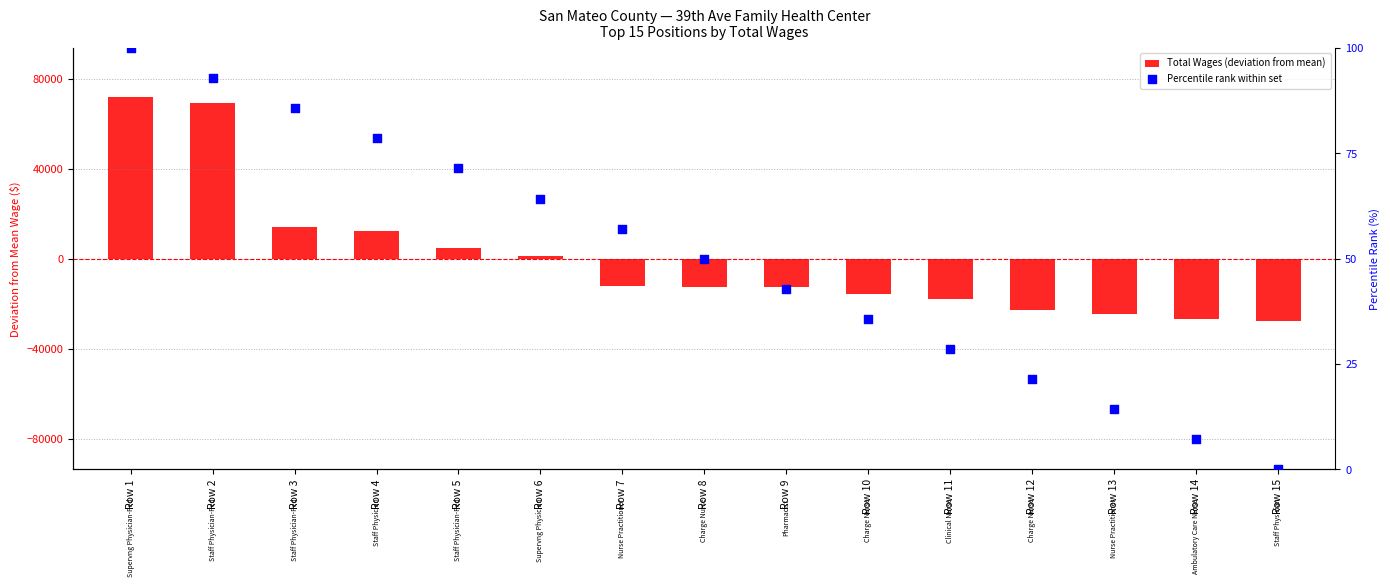

Which series has the largest total across all categories?

Percentile rank within set